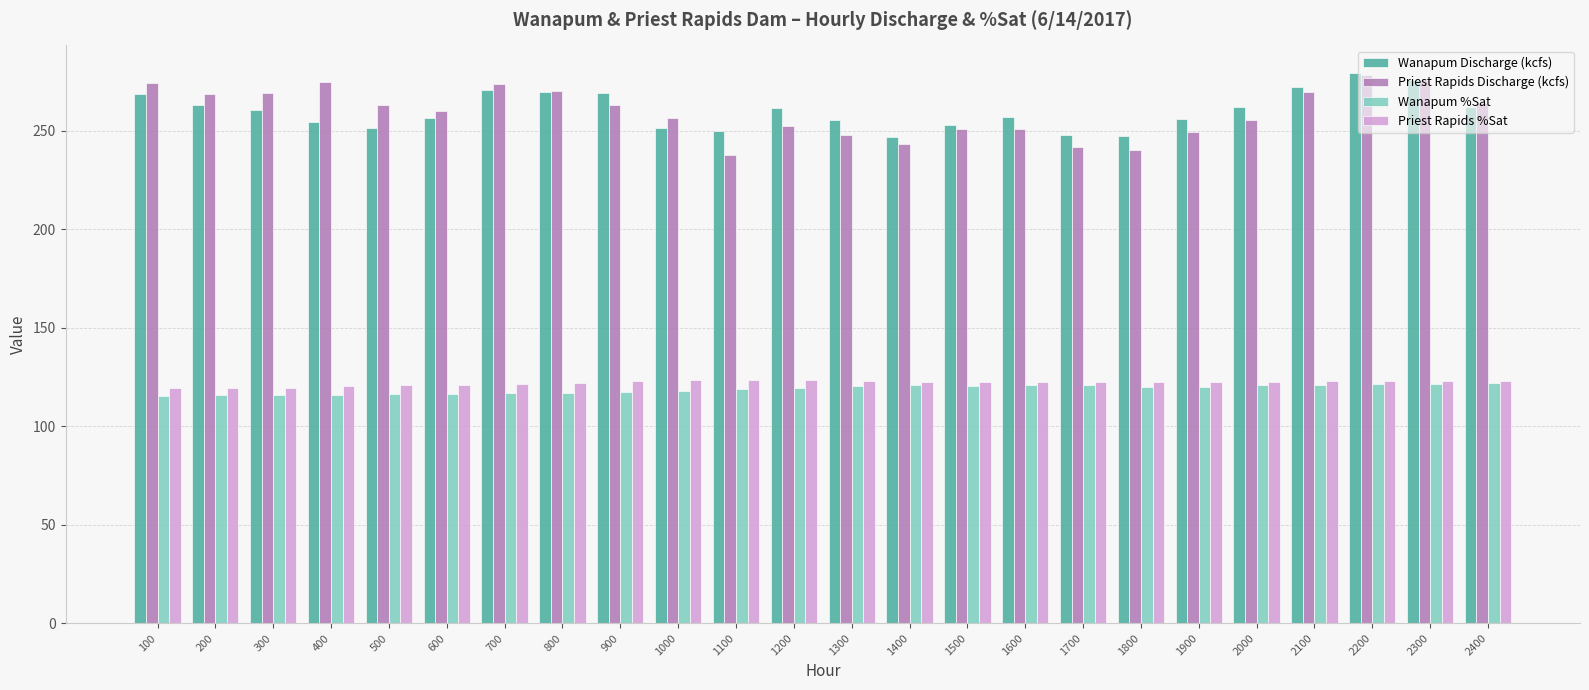

What is the total value across all series at 1800?

730.5